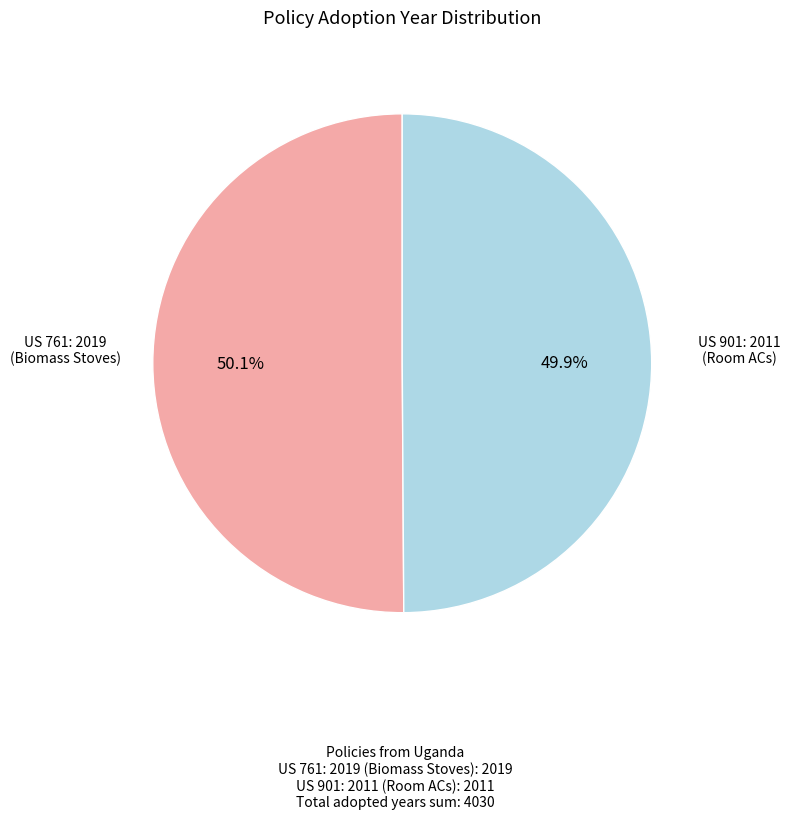

Is there any slice that represents more than half of the pie?

Yes